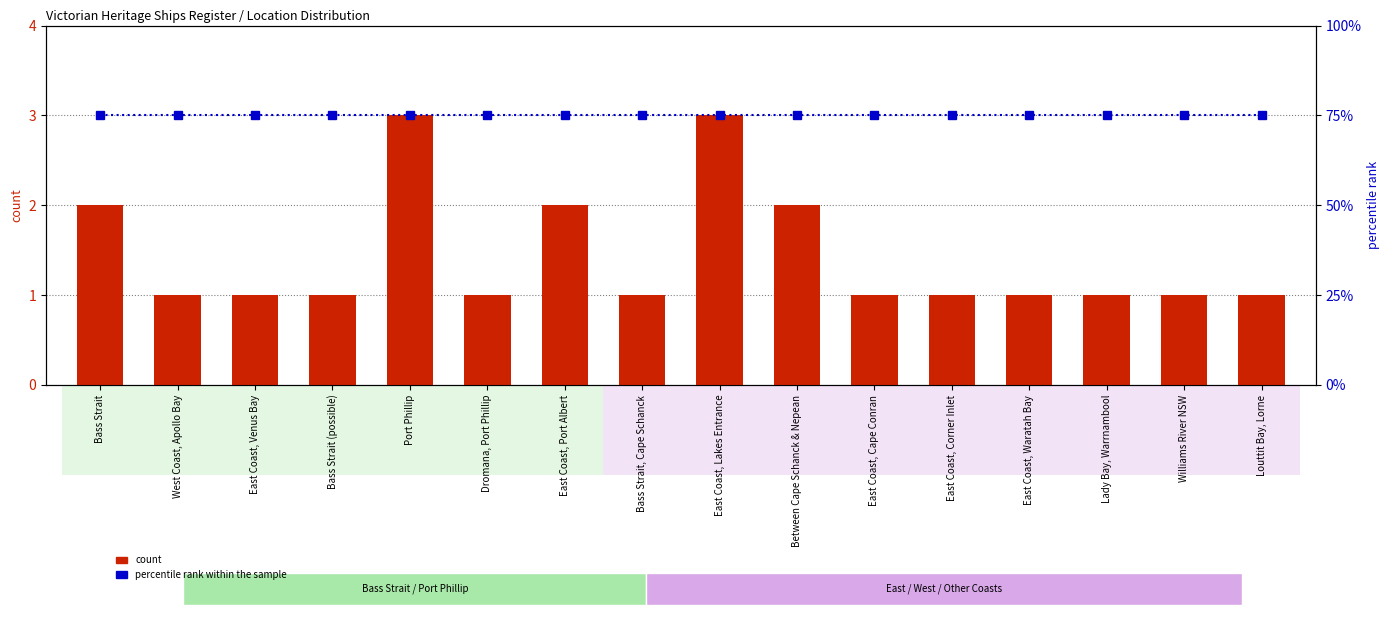

List the series in order of their peak value, lowest first.

count, percentile rank within the sample